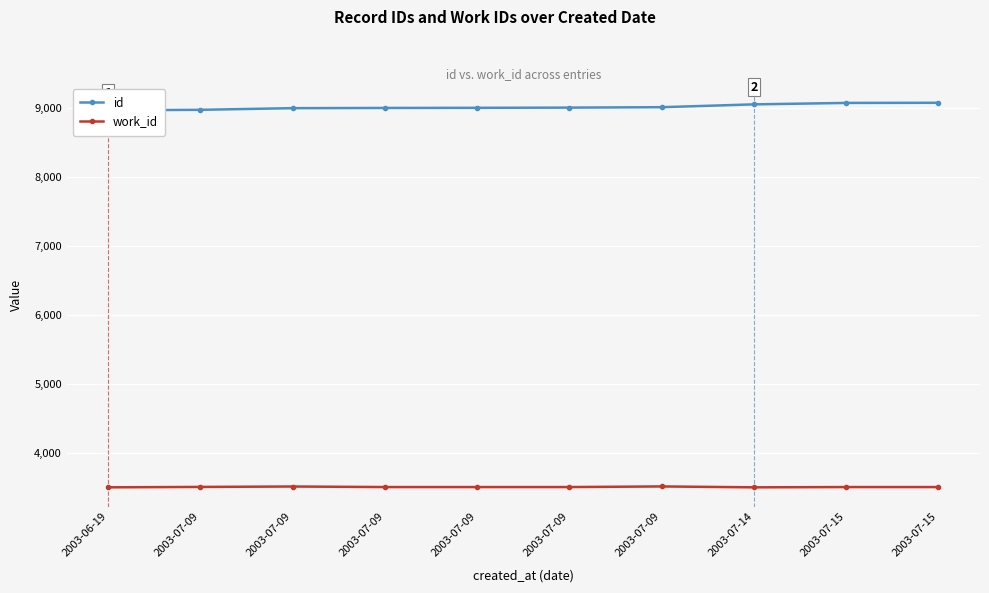

At which category does the chart reach its peak across all series?

2003-07-15